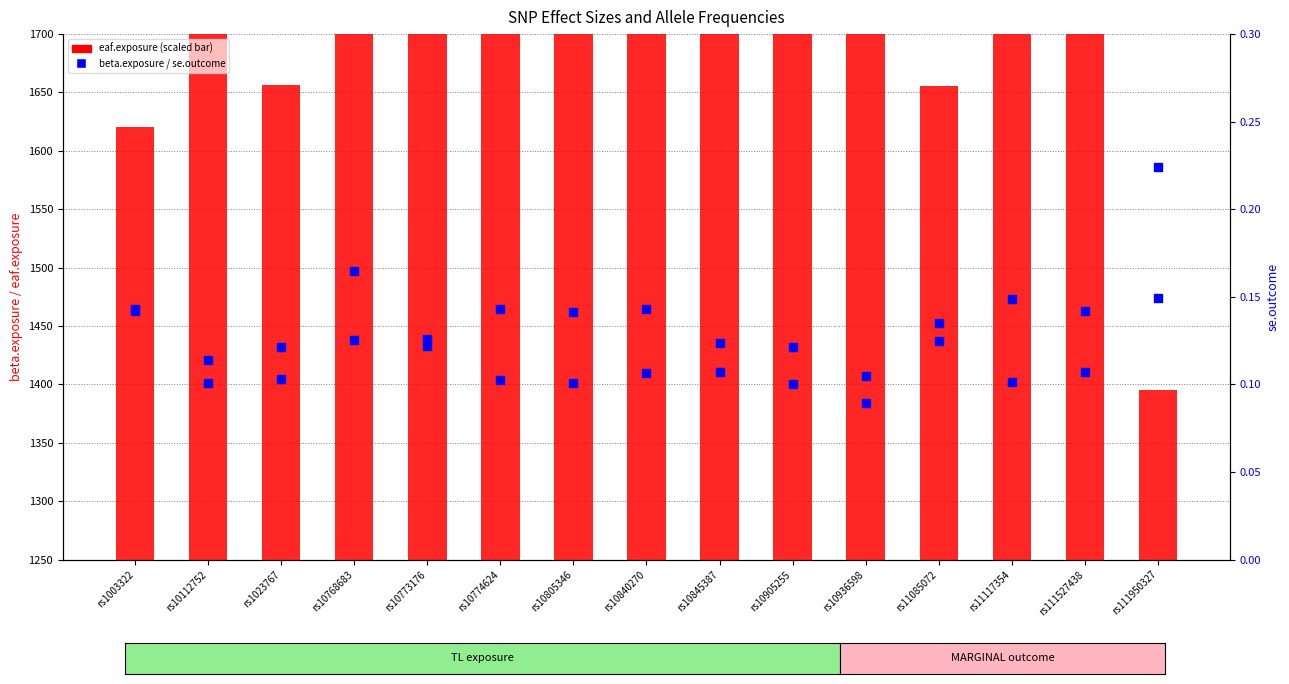

Which series contains the highest Y value?

eaf.exposure (scaled)